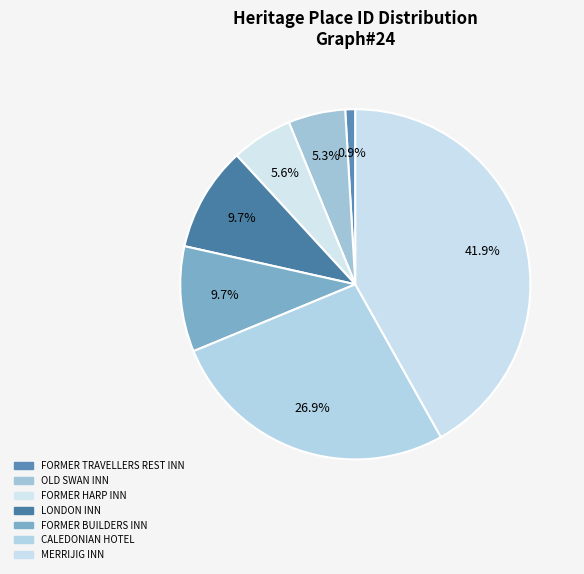

To the nearest percent, what portion does CALEDONIAN HOTEL represent?

27%